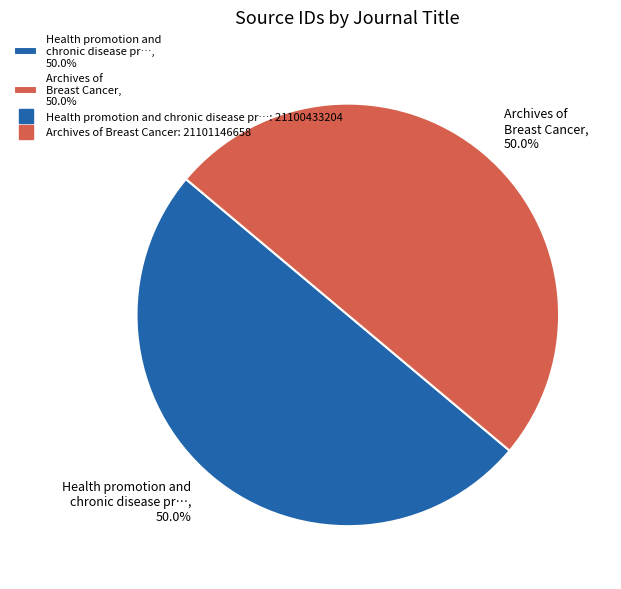

What is the ratio of the value at Archives of Breast Cancer, 50.0% to the value at Health promotion and chronic disease pr…, 50.0%?

1.0